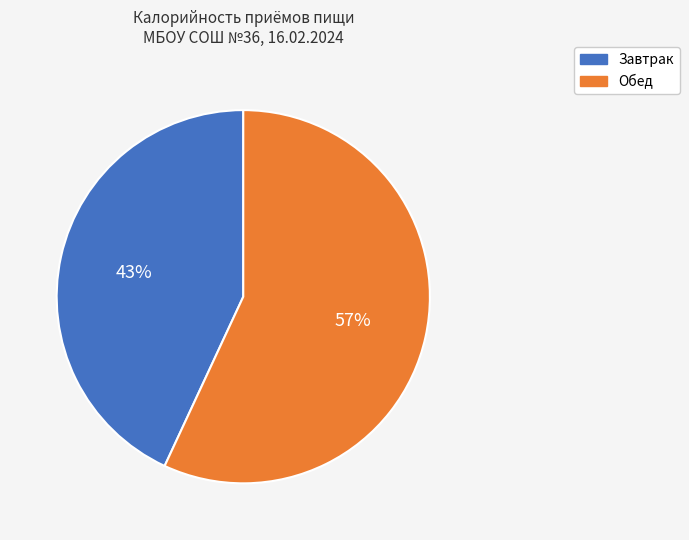

Is there a majority slice in this chart?

Yes